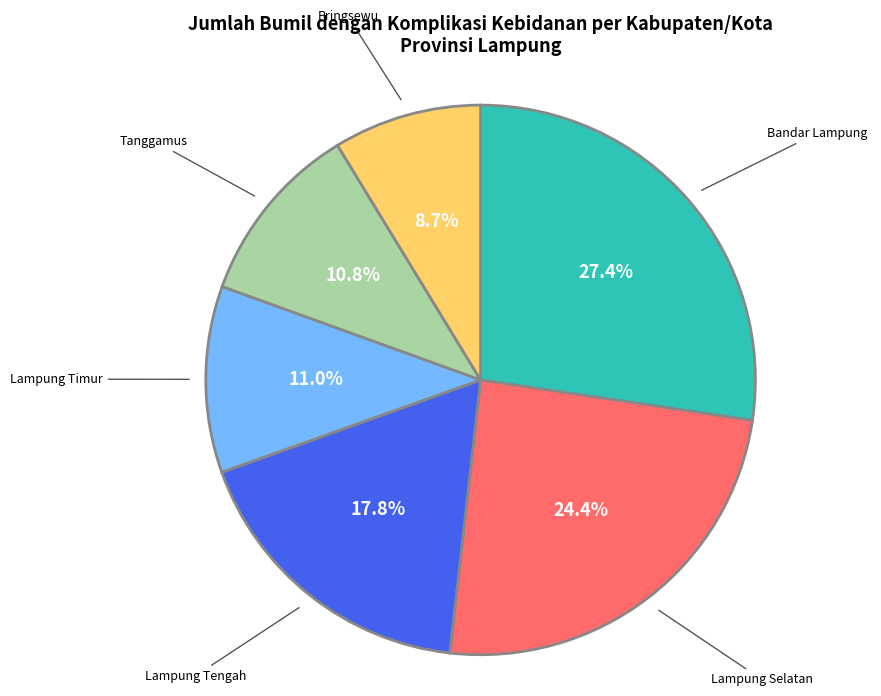

How much of the chart is everything except Lampung Selatan?

75.6%